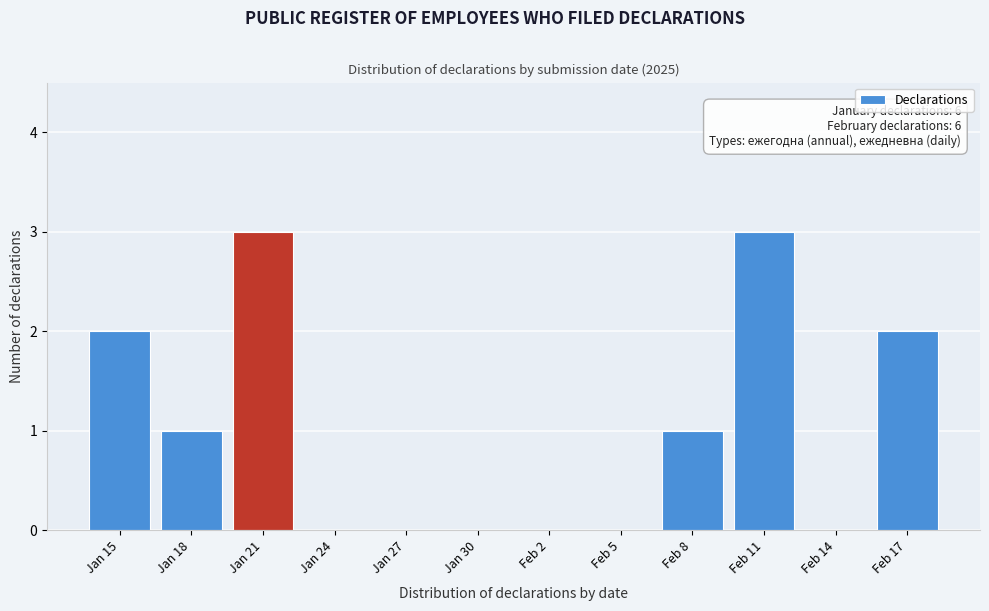

Reading right to left, list all the values displayed in this chart.

Feb 17=2	Feb 14=0	Feb 11=3	Feb 8=1	Feb 5=0	Feb 2=0	Jan 30=0	Jan 27=0	Jan 24=0	Jan 21=3	Jan 18=1	Jan 15=2